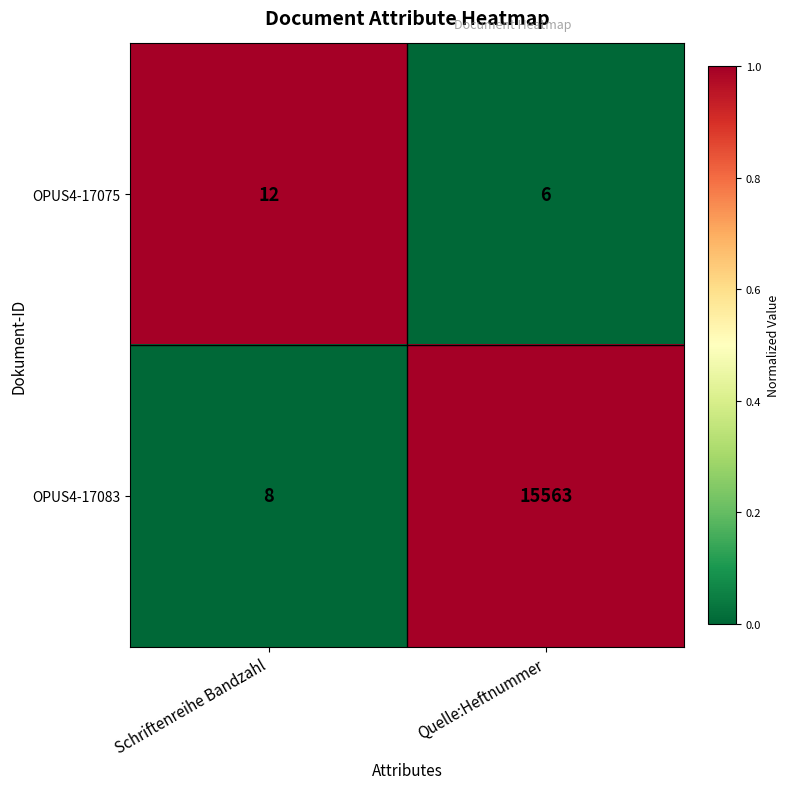

Rank the series at Quelle:Heftnummer from highest to lowest value.

OPUS4-17083, OPUS4-17075